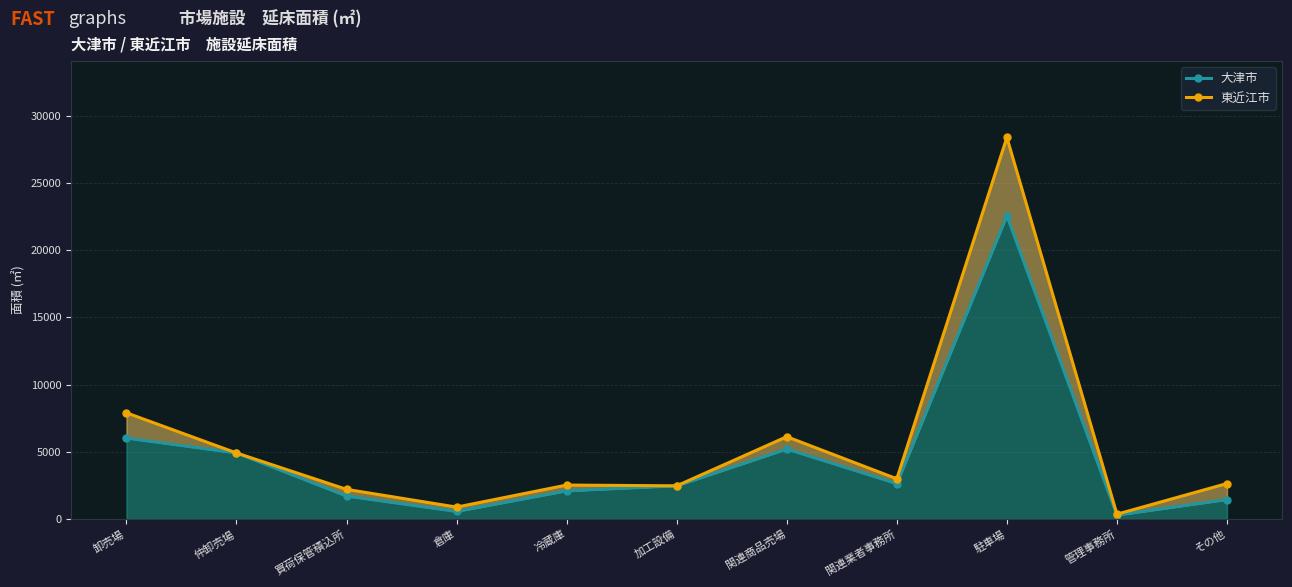

How many interior local valleys does the 東近江市 series have?

4